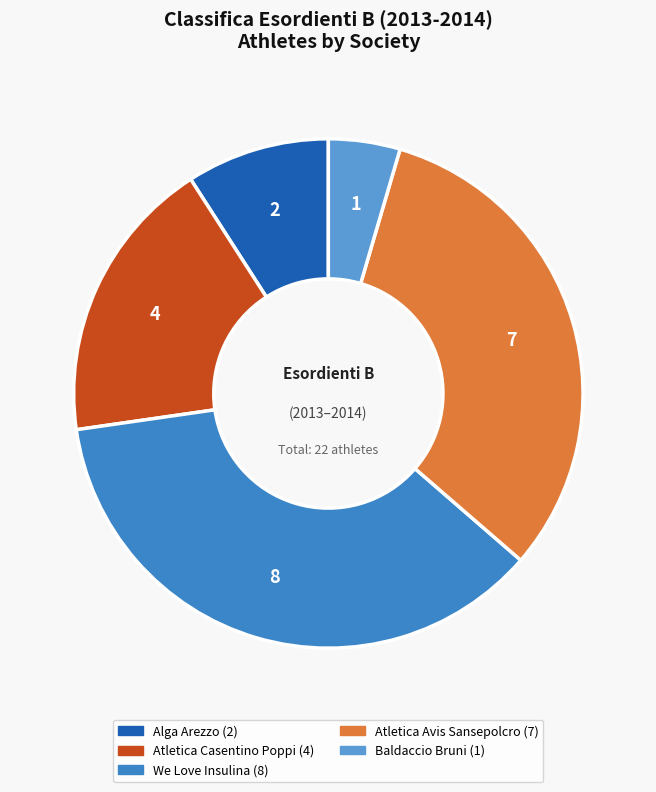

Does any single category account for the majority?

No